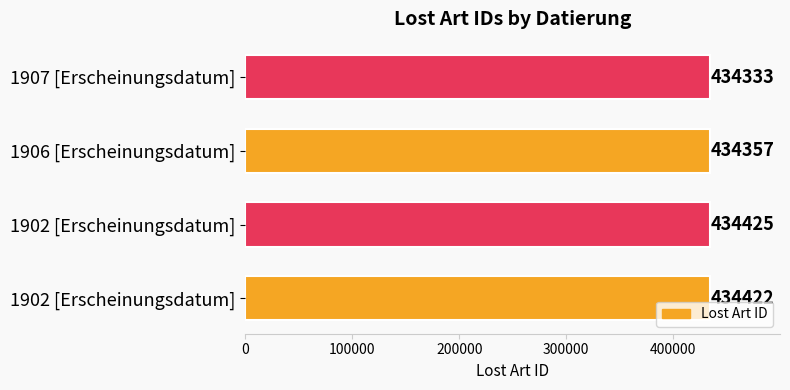

How many bars are there in total?

4